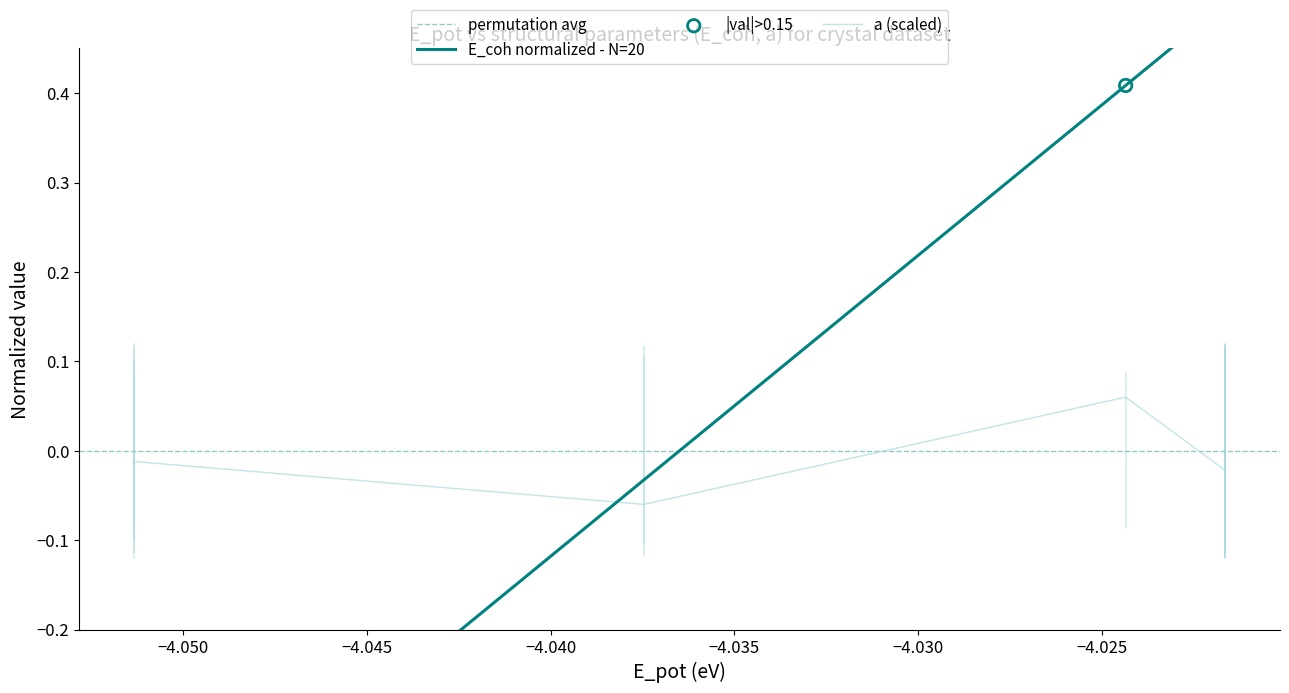

Which series has the largest Y range (max minus min)?

E_coh